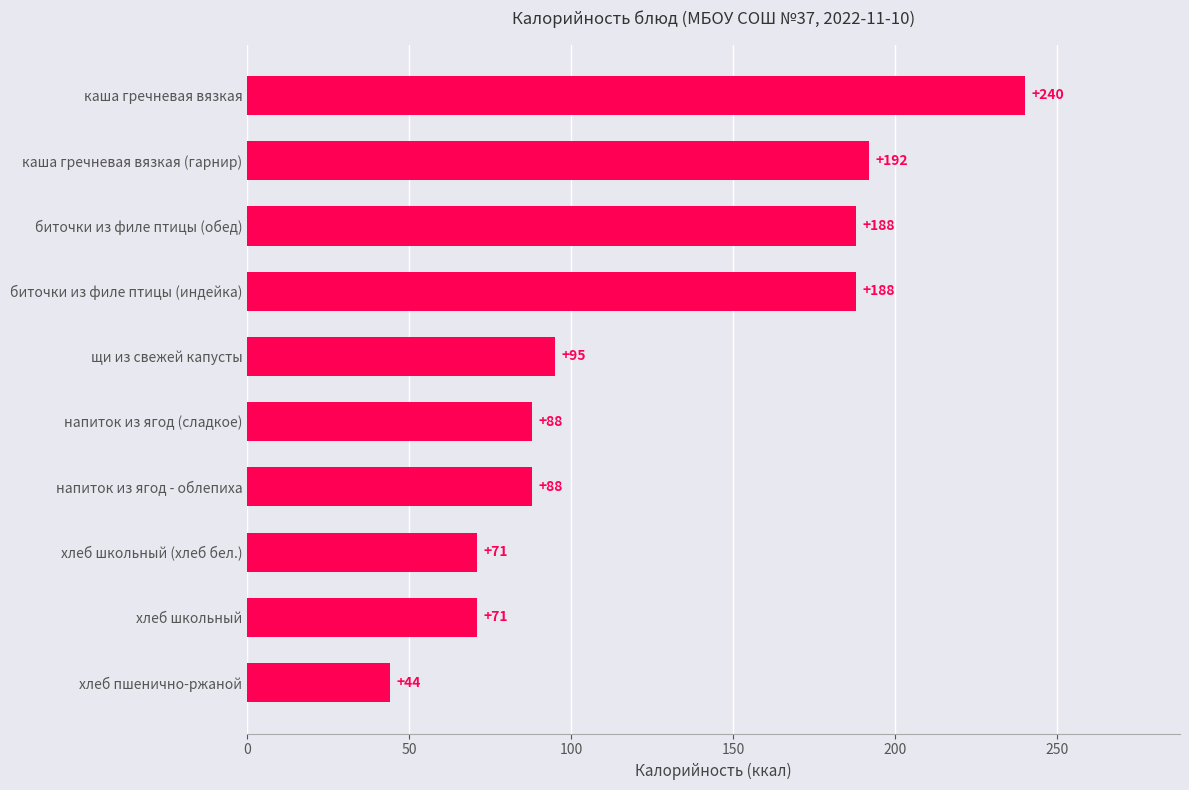

Are the bars grouped side by side (vs. stacked)?

No